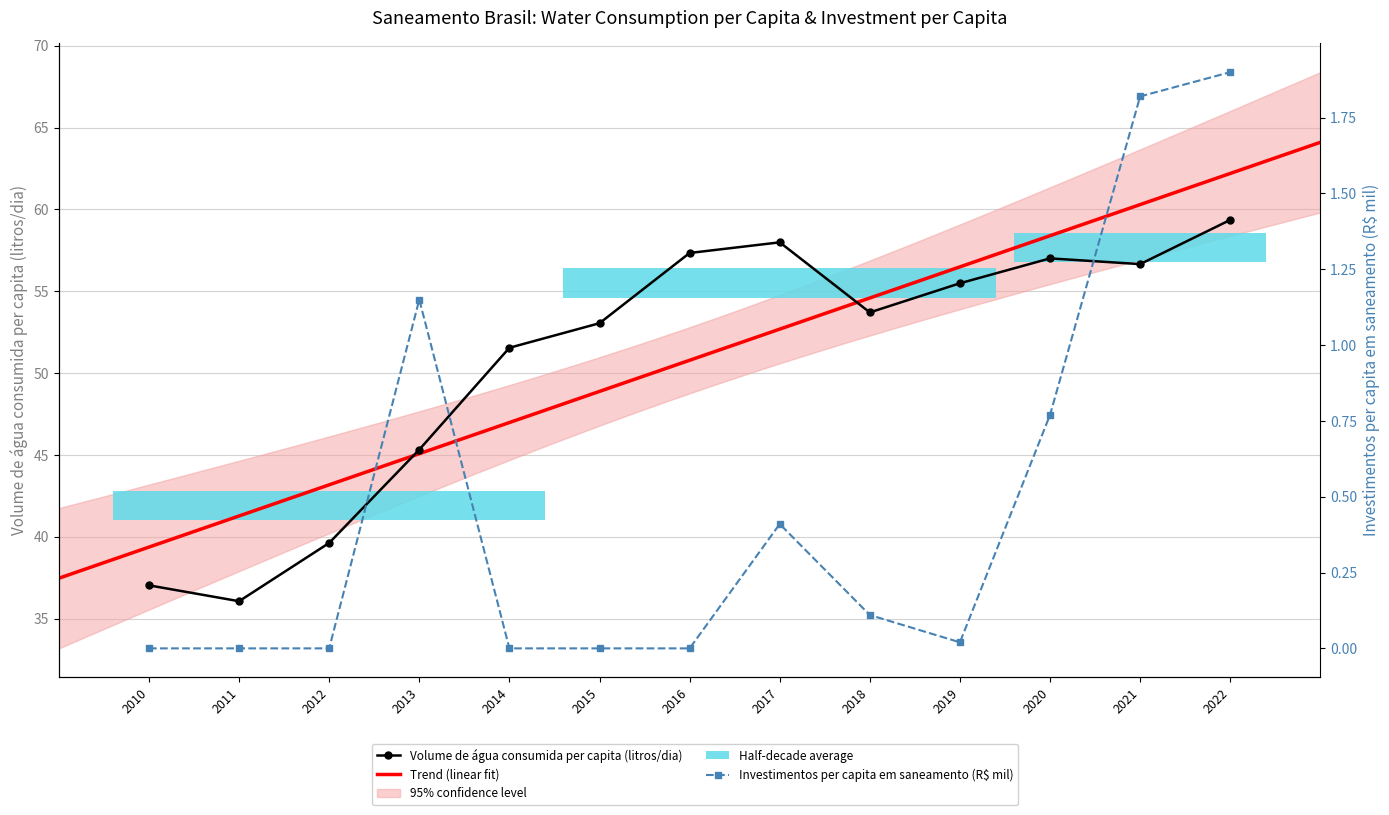

Reading left to right, what are all the values shown in this chart?

Volume de agua consumida per capita (litros/dia): 37.0	36.1	39.6	45.3	51.5	53.0	57.3	58.0	53.7	55.5	57.0	56.7	59.4
Investimentos per capita em saneamento: 0.0	0.0	0.0	1.1	0.0	0.0	0.0	0.4	0.1	0.0	0.8	1.8	1.9